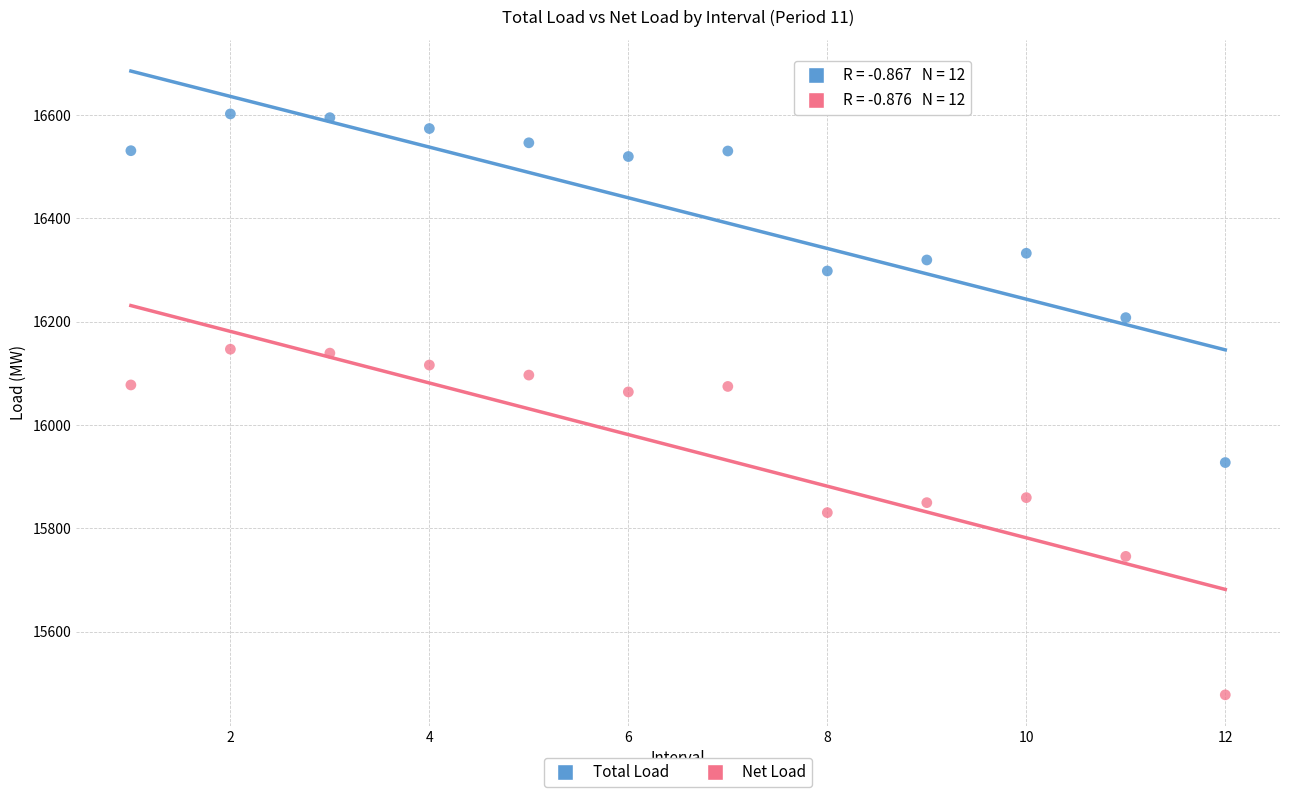

Across all data points, what is the range of Y values (max minus min)?

1124.4